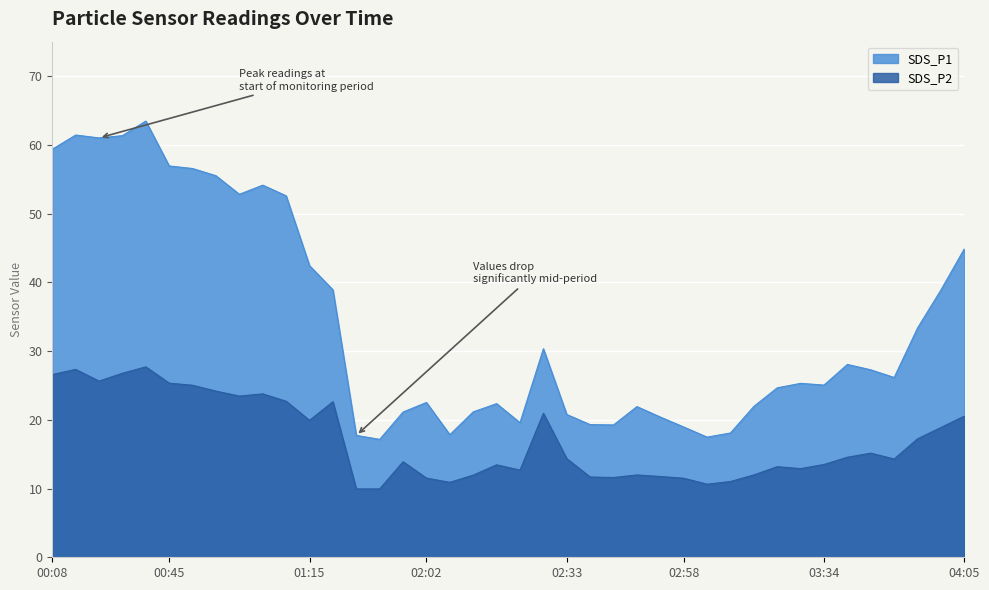

What is the difference between the SDS_P2 values at 00:30 and 02:23?

12.9